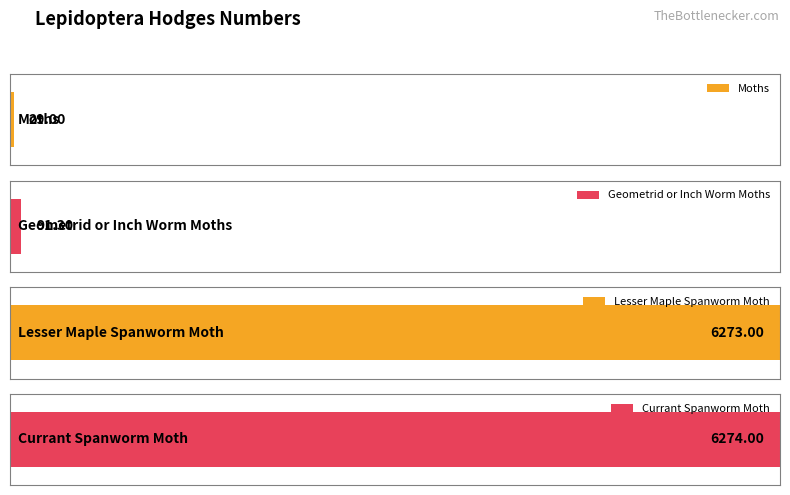

What is the difference between the maximum and minimum values?

6245.0